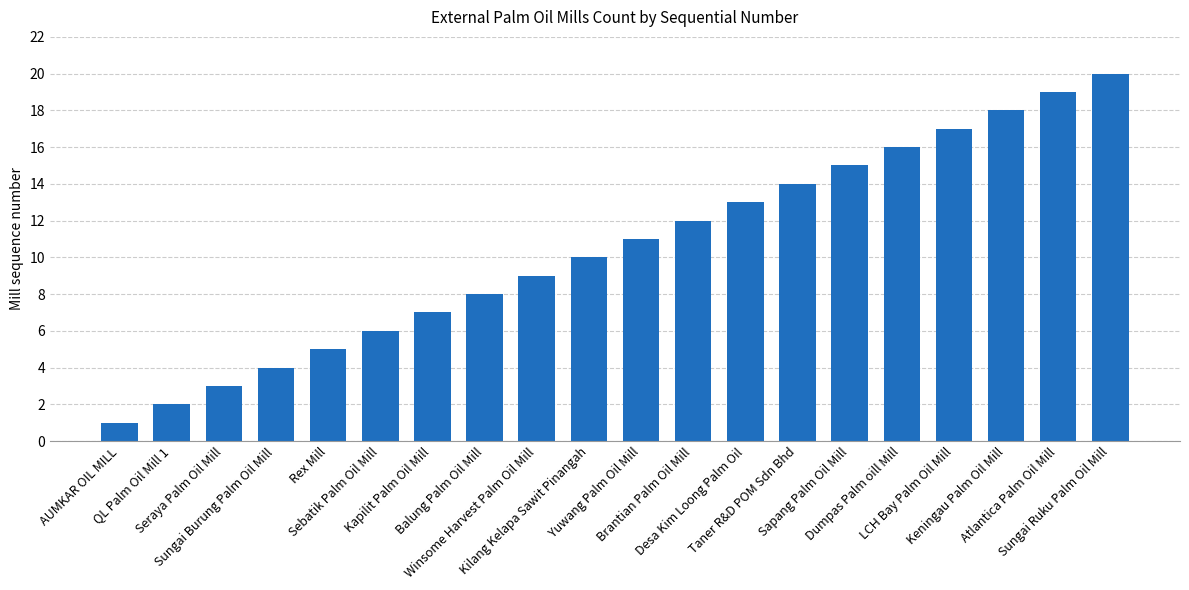

True or false: the data shows 7 at Kapilit Palm Oil Mill.

True